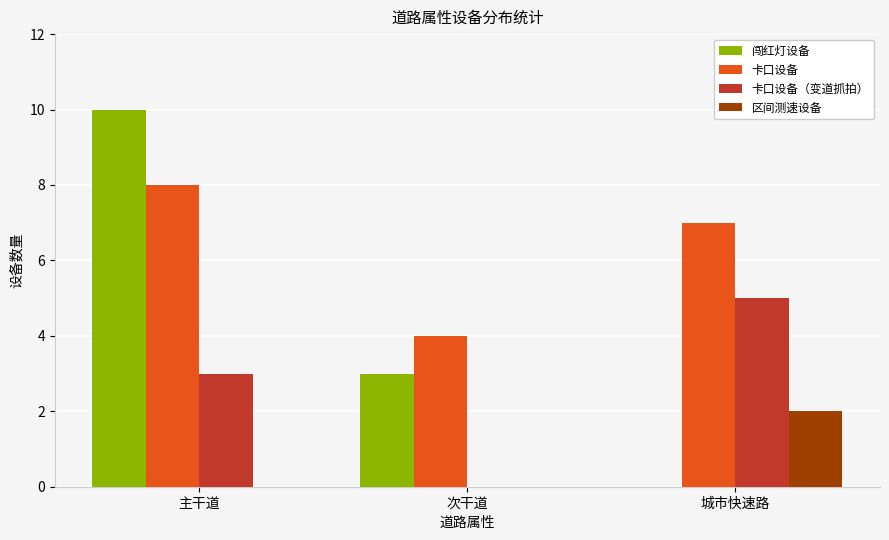

At which category is the sum across all series the highest?

主干道